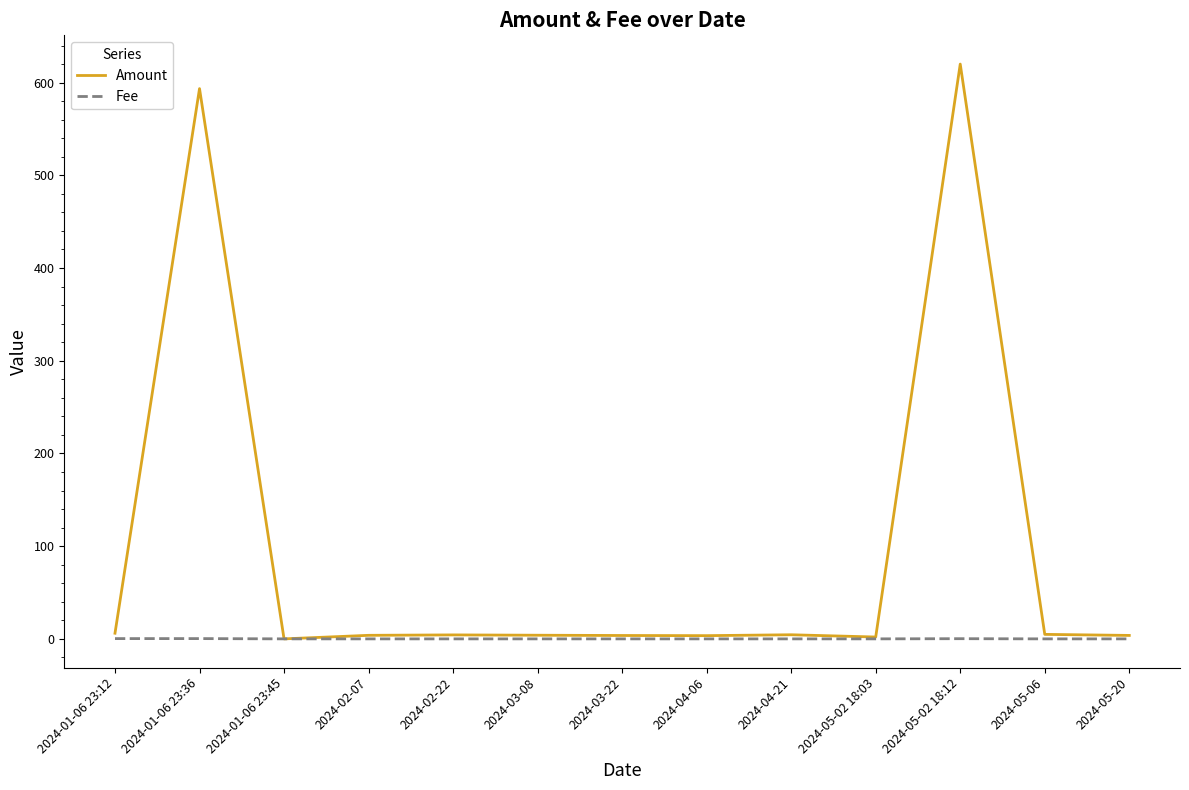

At which label is Amount closest to 309?

2024-01-06 23:36